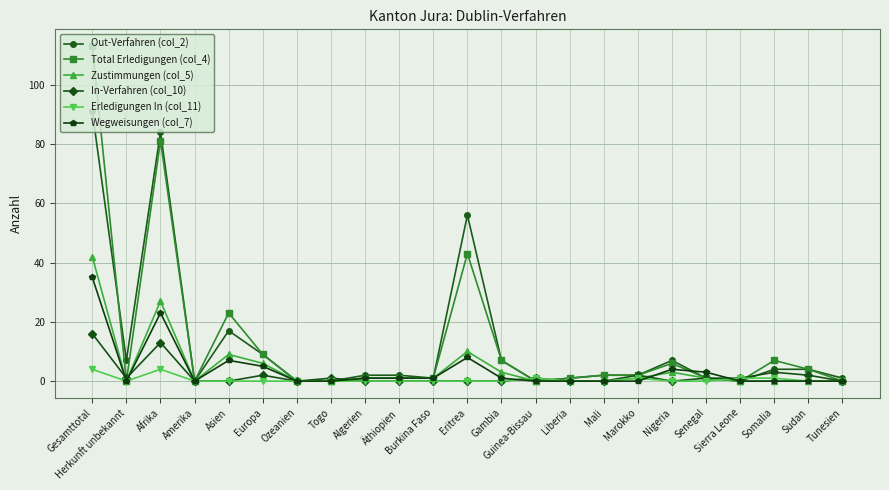

The value of Total Erledigungen (col_4) at Gesamttotal is 149. True or false?

False